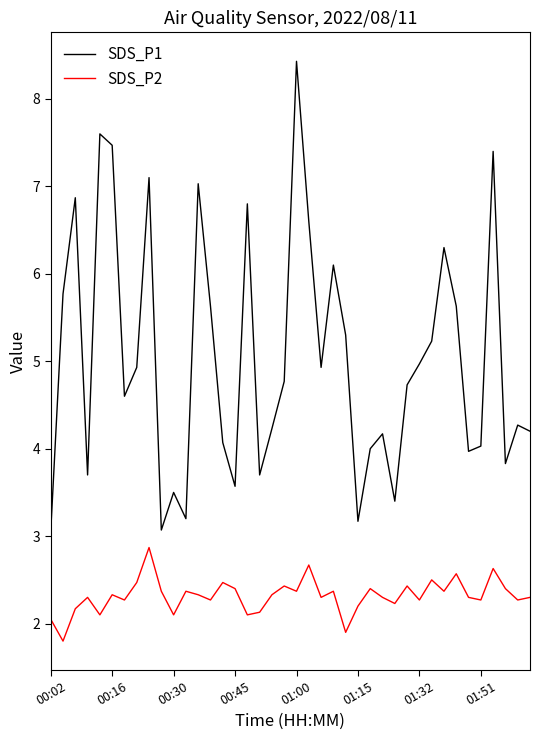

What is the highest value of the SDS_P1 series?

8.4